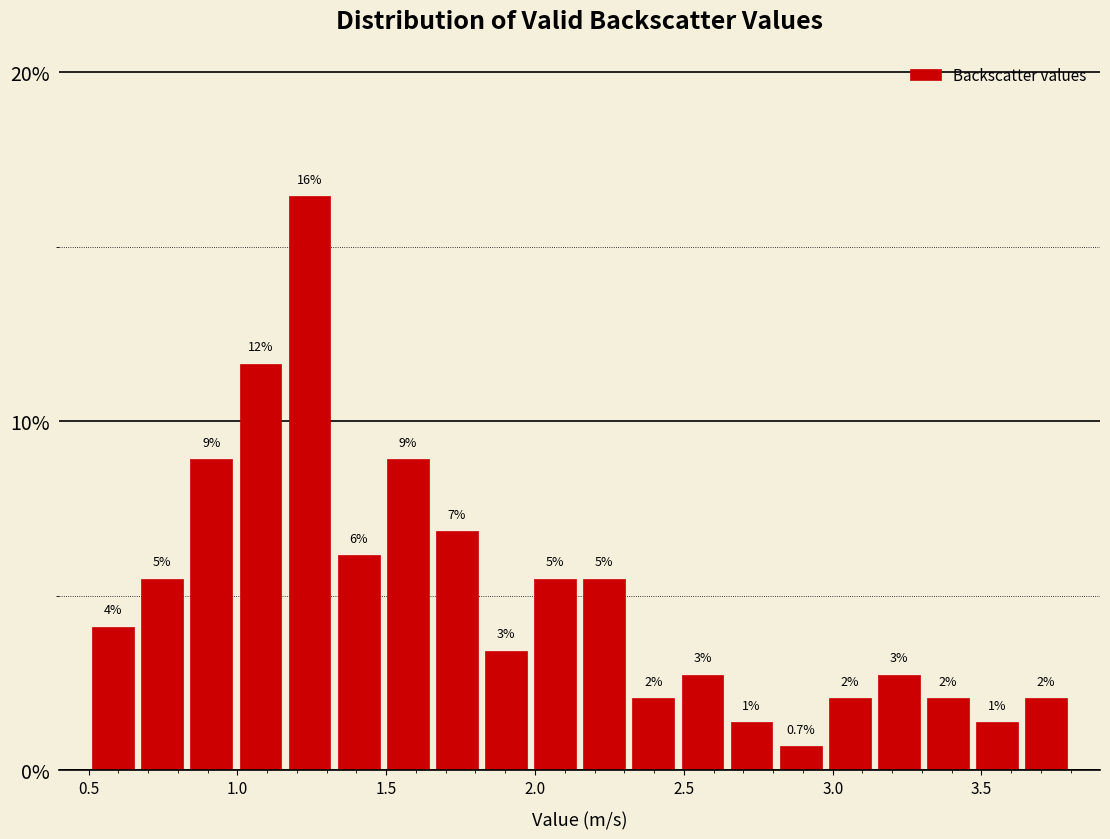

Read against the x-axis, roughly where is the centre of the tallest bar?

1.25